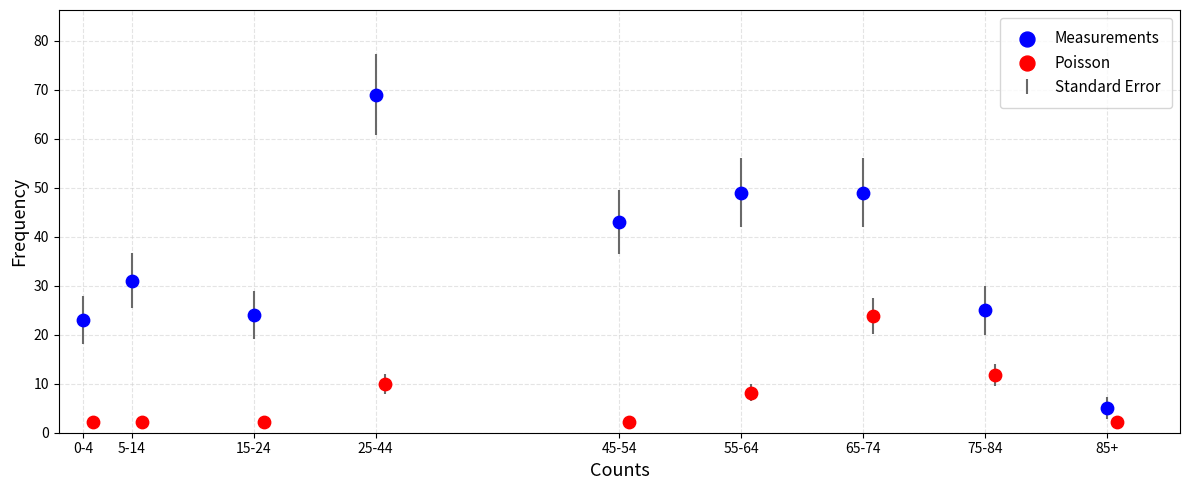

Which series has the largest Y range (max minus min)?

Measurements